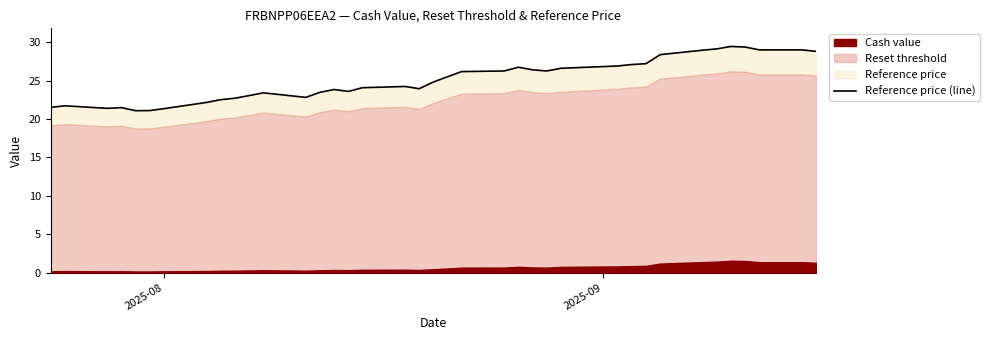

What is the value of the 38th point from the left?

28.8